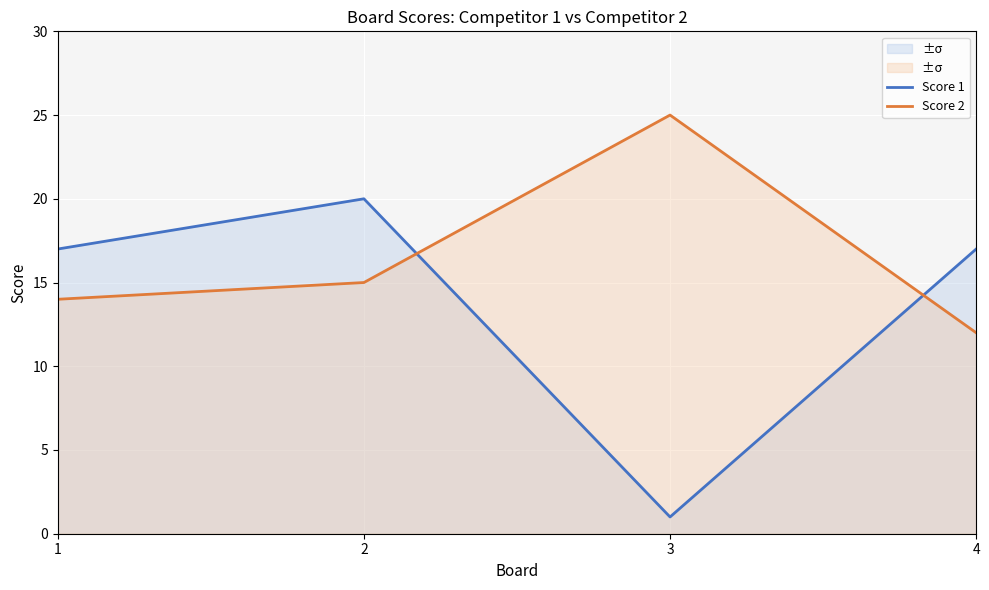

How many values in the Score 1 series exceed 17?

1